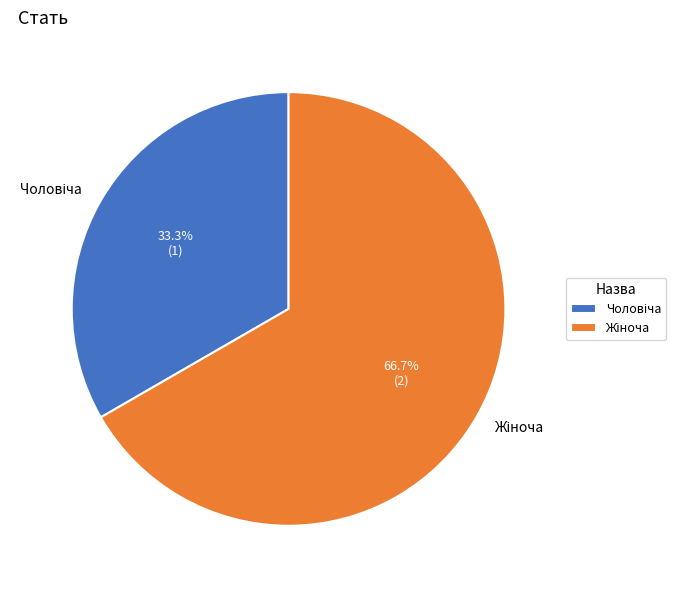

Is there any slice that represents more than half of the pie?

Yes